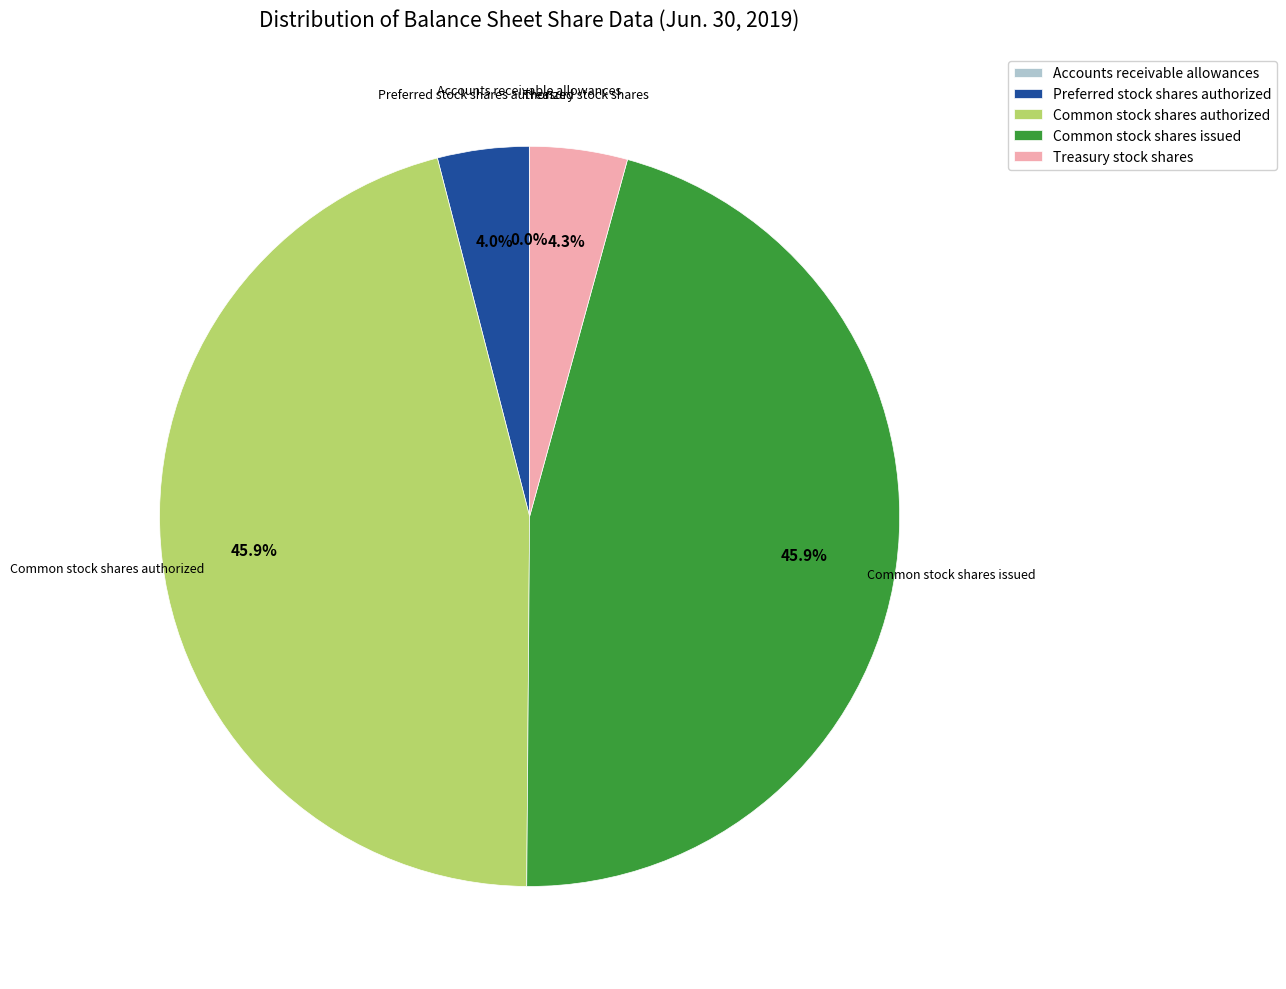

To the nearest percent, what percentage of the pie is Common stock shares issued?

46%